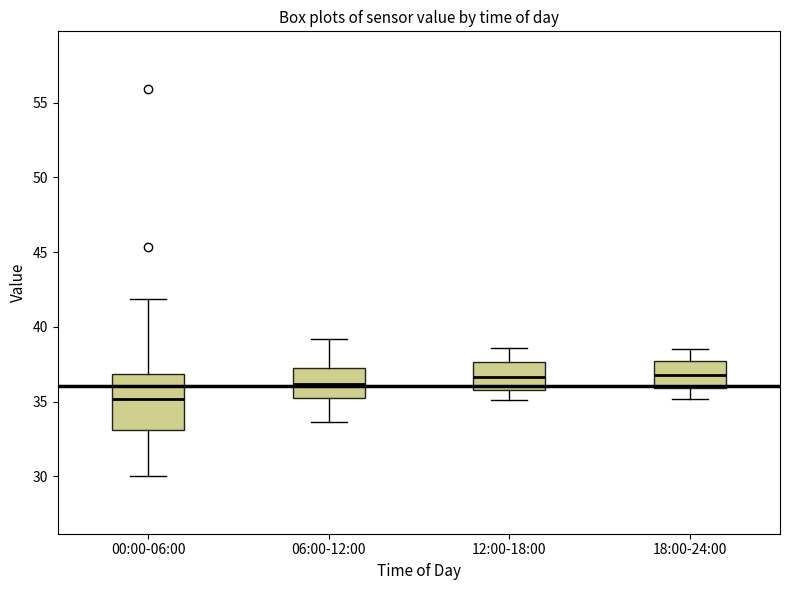

Where does the upper whisker of the box for 12:00-18:00 end on the y-axis? The values are not printed on the chart, so give them approximately, as read against the axis.

38.5